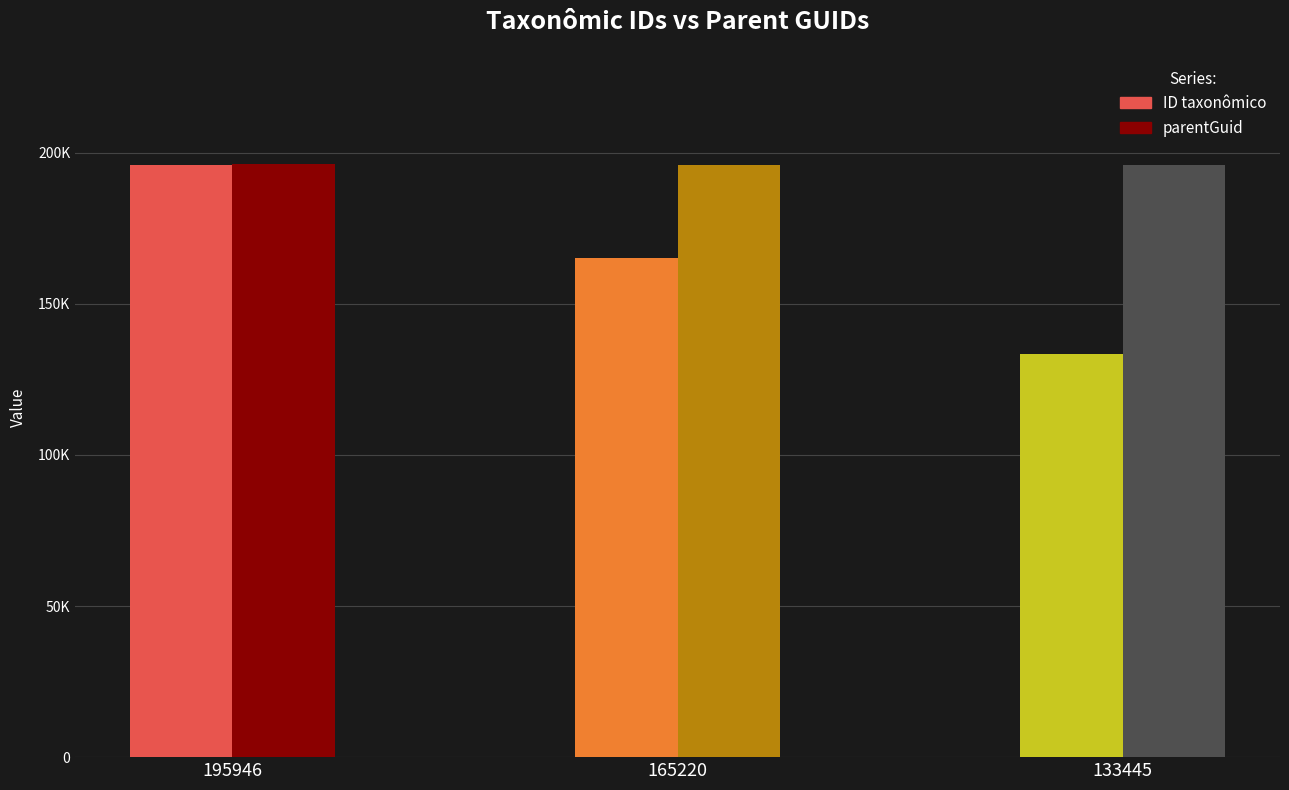

The ID taxonômico series shows 46604 at 195946. True or false?

False